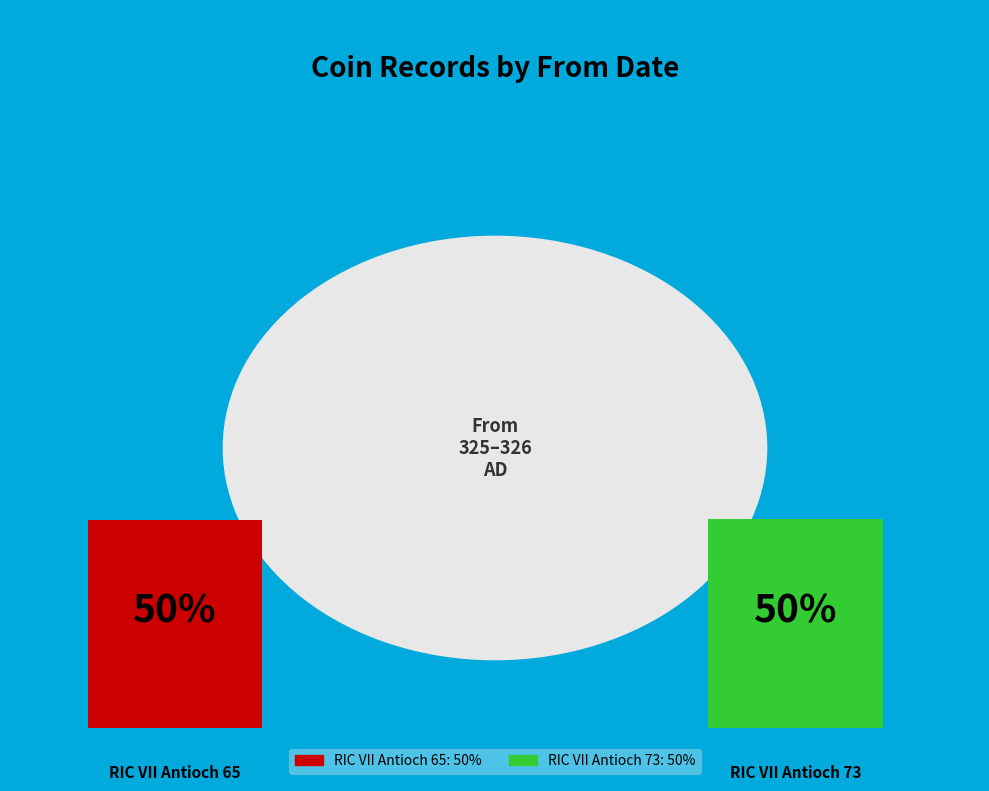

What is the ratio of the value at RIC VII Antioch 73 to the value at RIC VII Antioch 65?

1.0